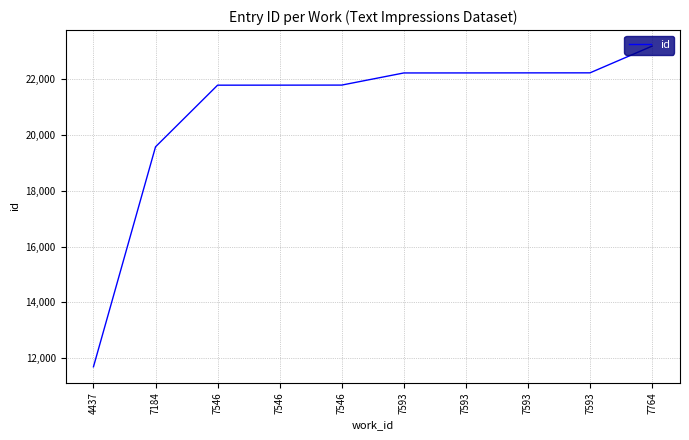

The value at 7593 is 22226. True or false?

True